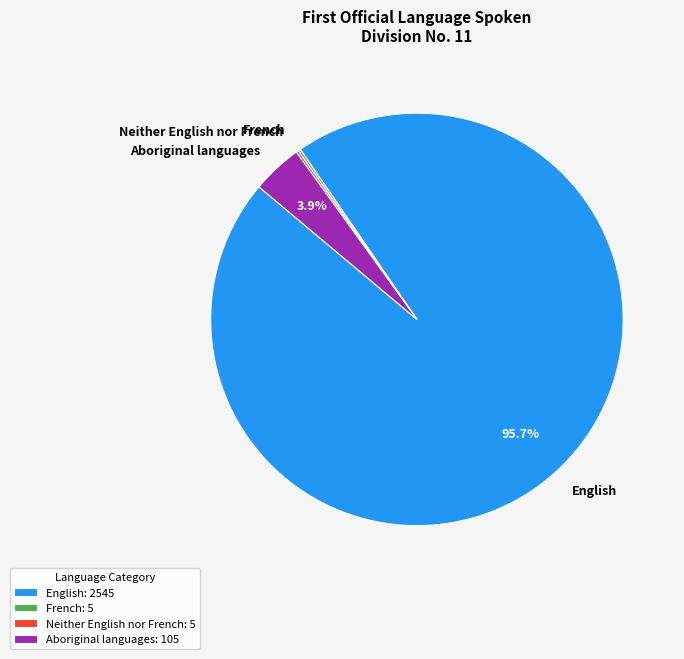

What percentage is NOT represented by English?

4.3%